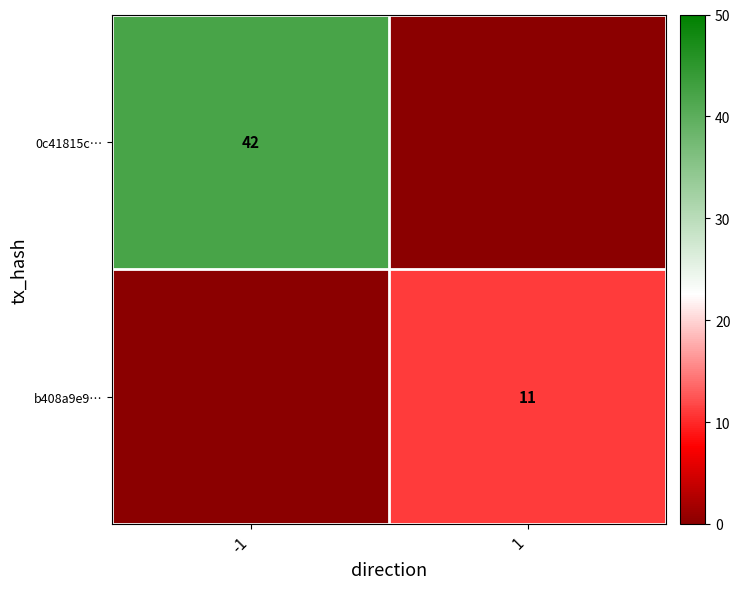

At which category is the sum across all series the highest?

-1